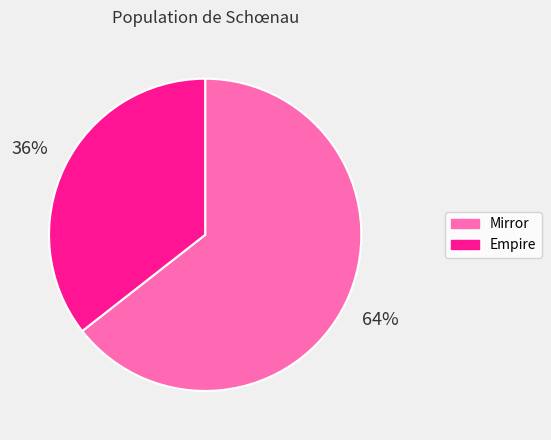

Approximately how many times larger is the value at Mirror compared to Empire?

1.8